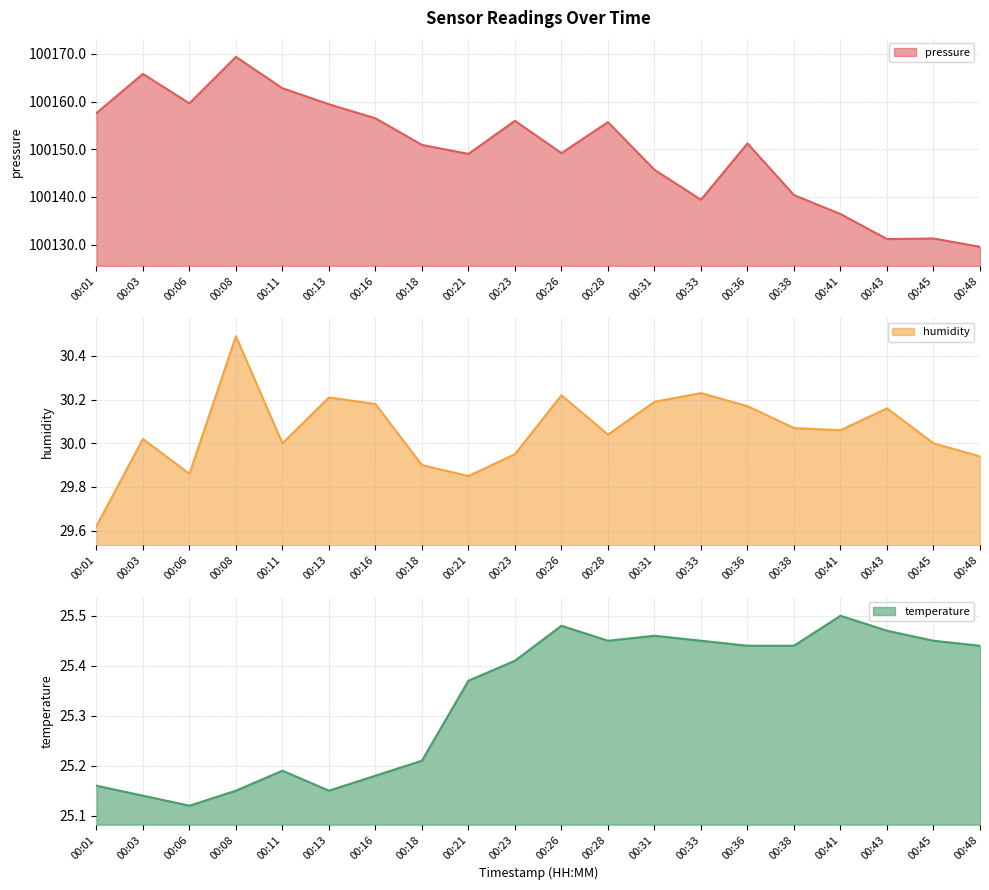

Between 00:03 and 00:28, which series saw the biggest shift?

pressure